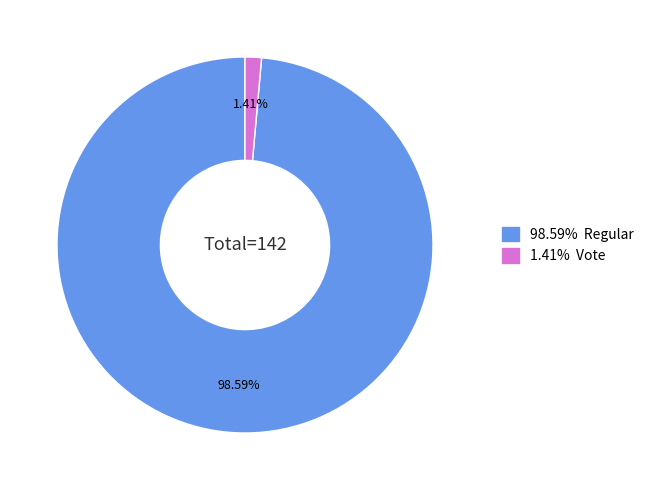

Is there a majority slice in this chart?

Yes